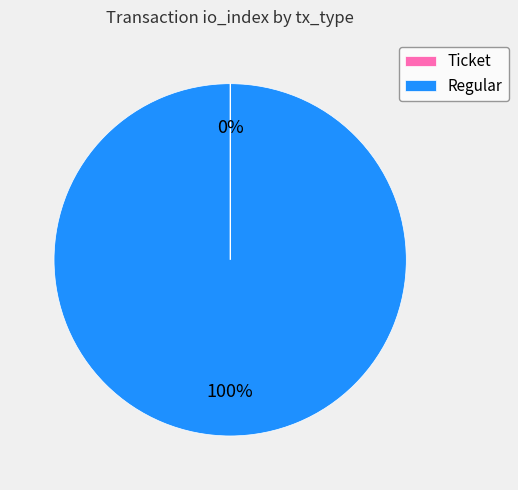

True or false: Regular accounts for 100% of the total.

True